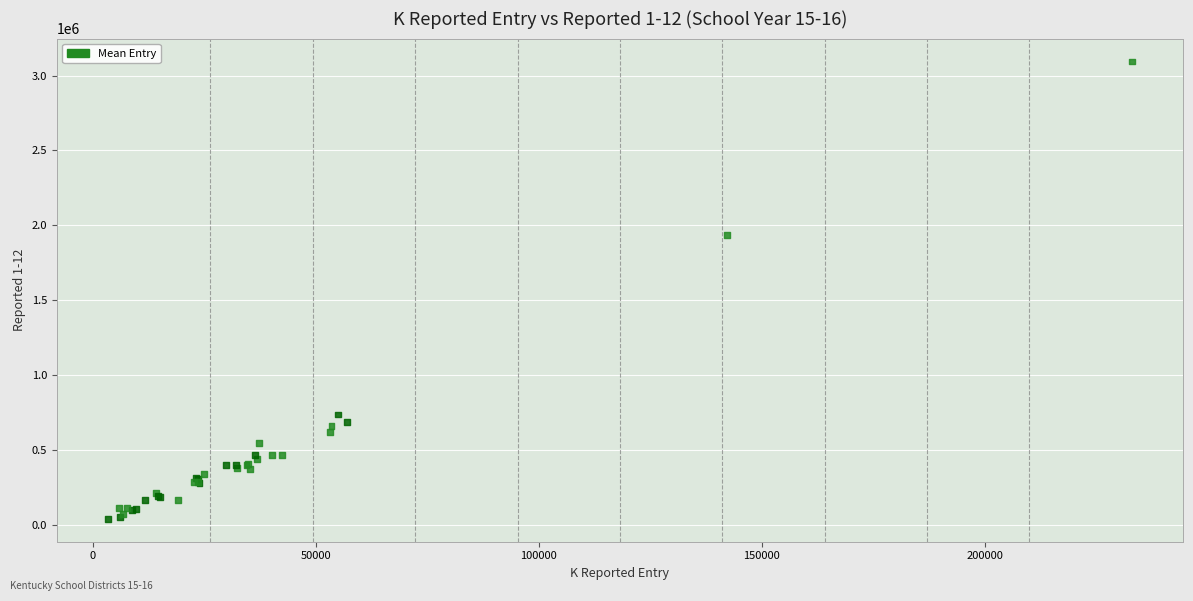

What Y value in the scatter plot is closest to 1567185?

1933268.7